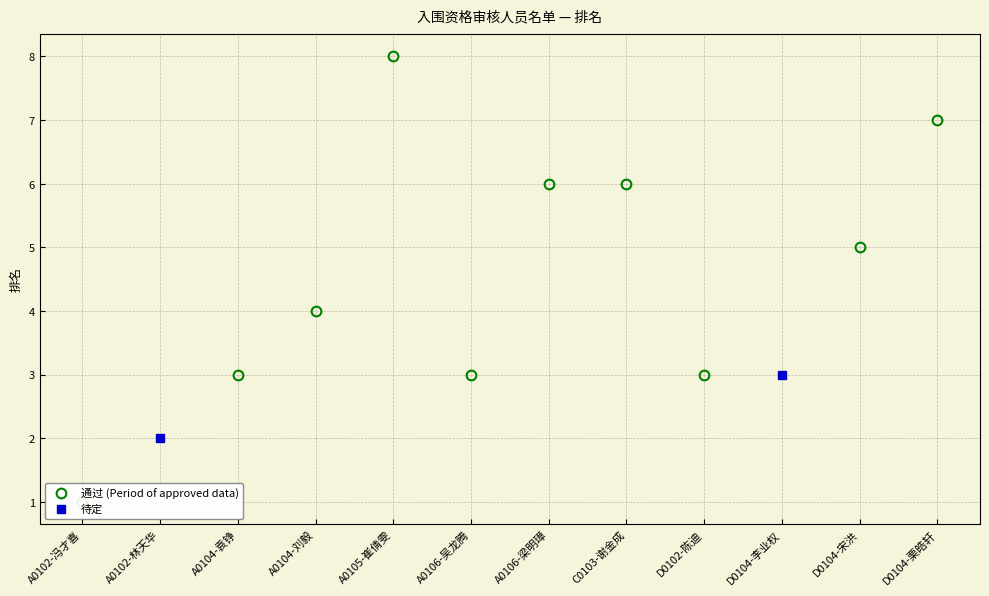

What is the ratio of the value at D0102-陈迪 to the value at A0102-冯才喜?

3.0